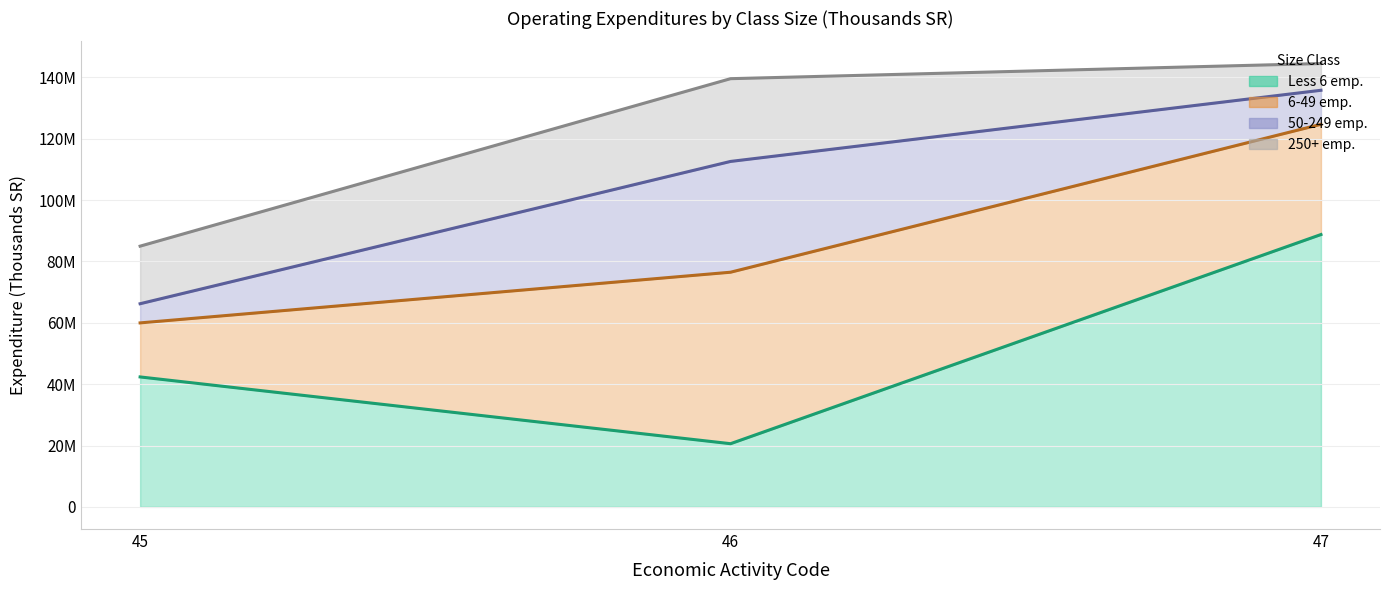

How many lines are shown in the chart?

4